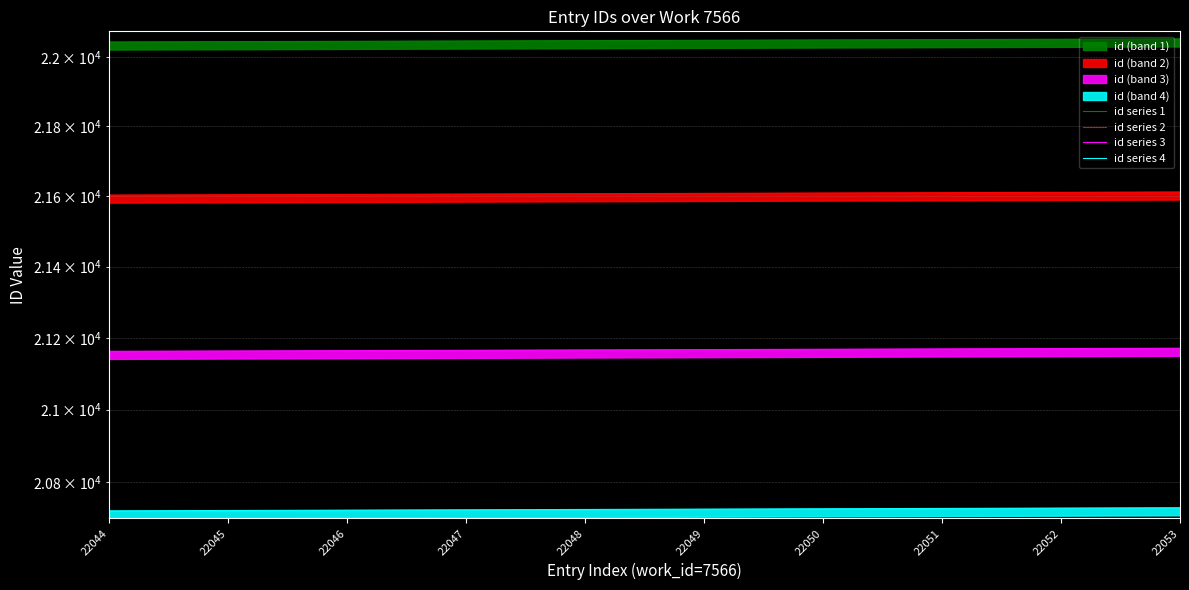

Between 22049 and 22053, which series saw the biggest shift?

id series 1